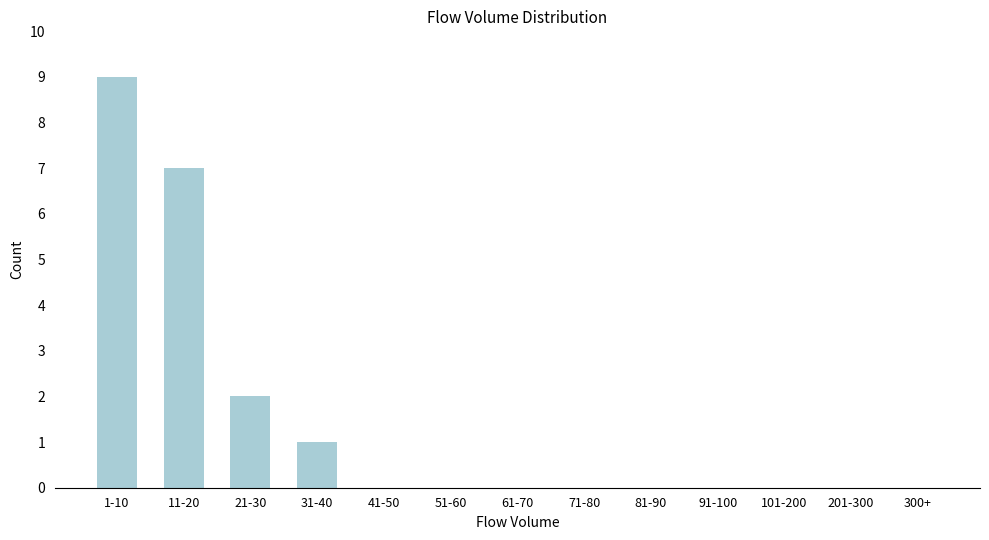

Reading left to right, transcribe all the data shown in this chart.

1-10=9	11-20=7	21-30=2	31-40=1	41-50=0	51-60=0	61-70=0	71-80=0	81-90=0	91-100=0	101-200=0	201-300=0	300+=0